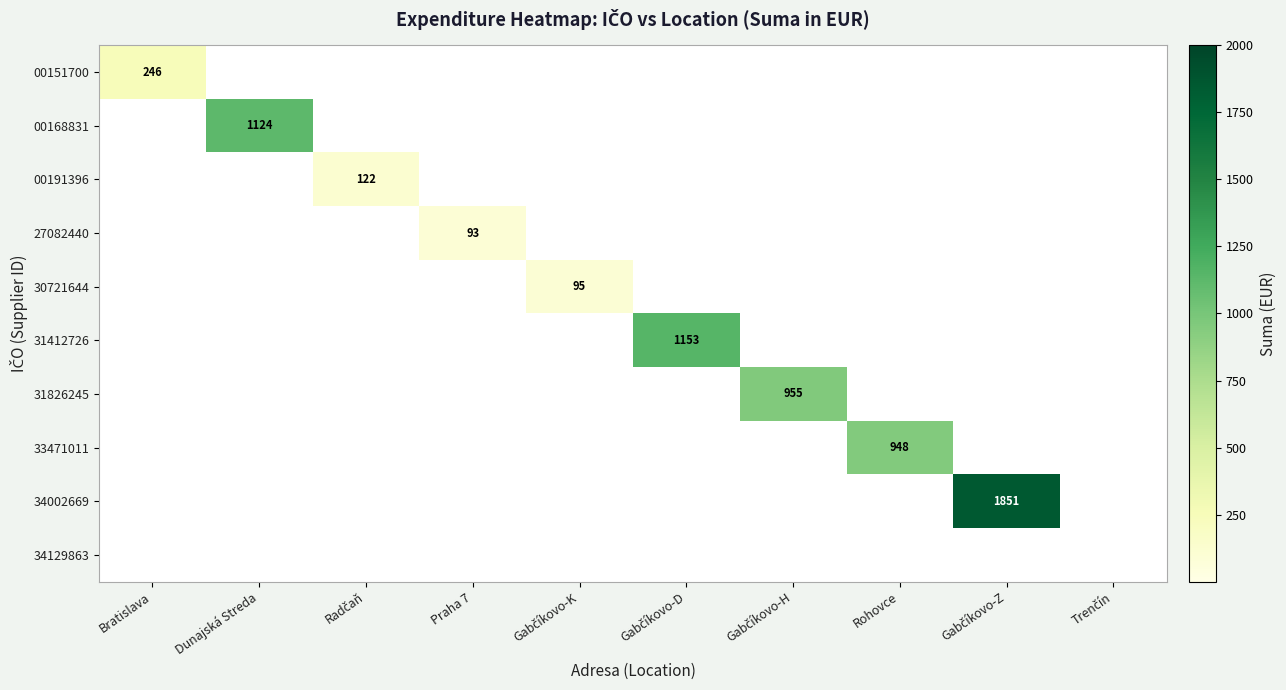

The 00168831 series shows 1124 at Dunajská Streda. True or false?

True